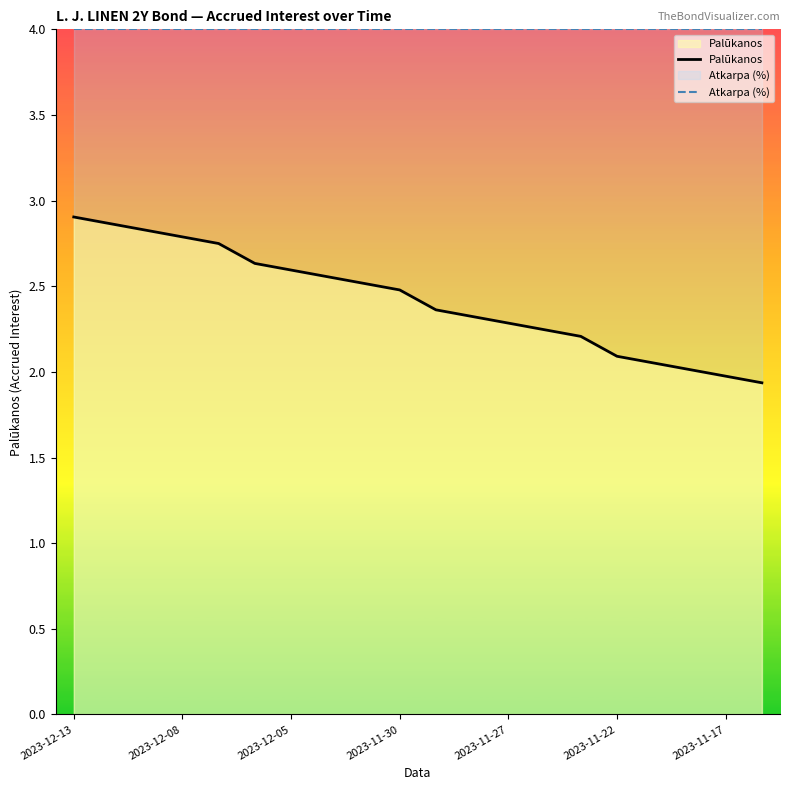

Which series has the widest spread of values?

Palūkanos